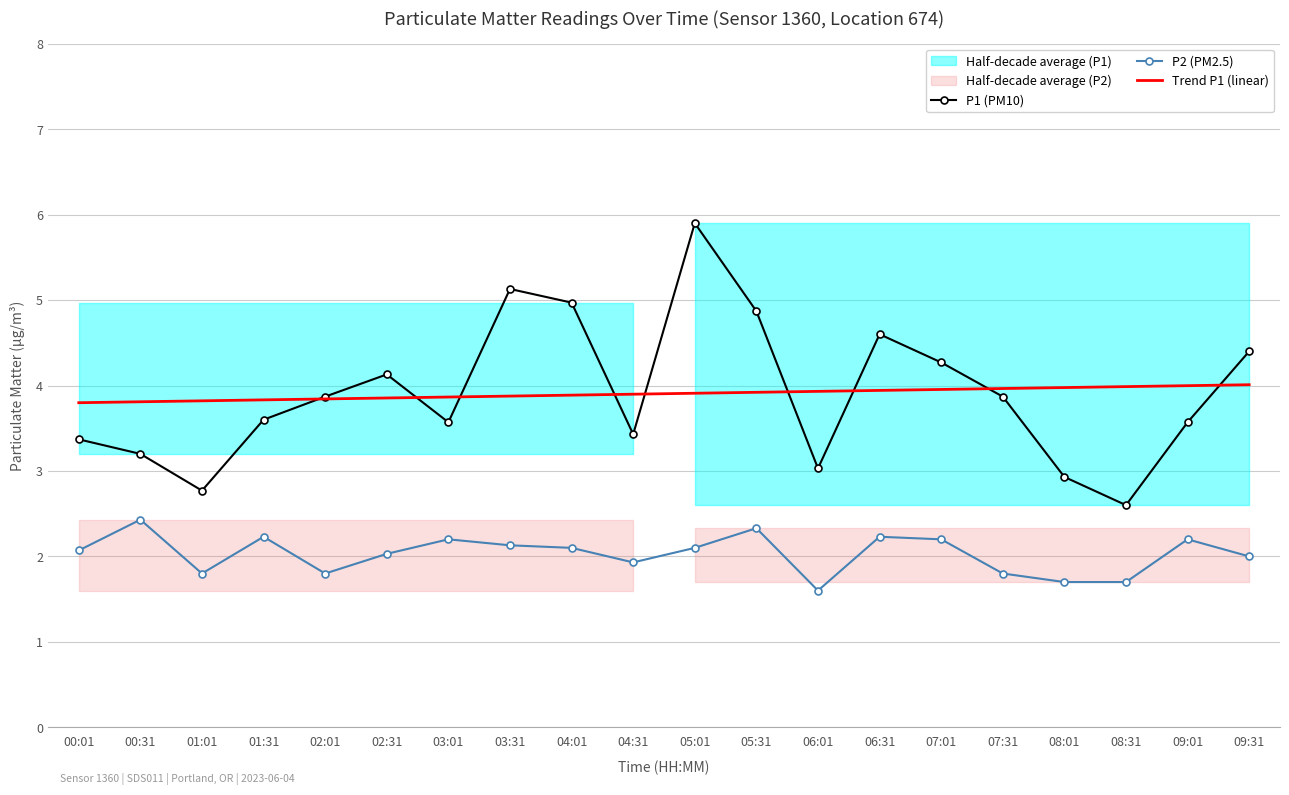

Is it true that P2 (PM2.5) equals 1.4 at 06:31?

False